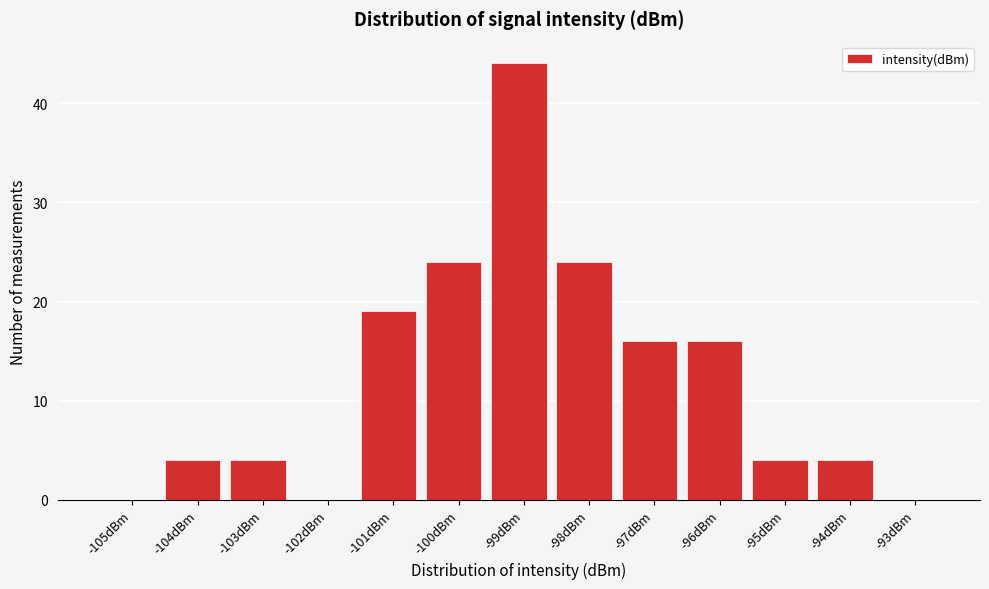

Reading left to right, what are all the values shown in this chart?

-105dBm=0	-104dBm=4	-103dBm=4	-102dBm=0	-101dBm=19	-100dBm=24	-99dBm=44	-98dBm=24	-97dBm=16	-96dBm=16	-95dBm=4	-94dBm=4	-93dBm=0